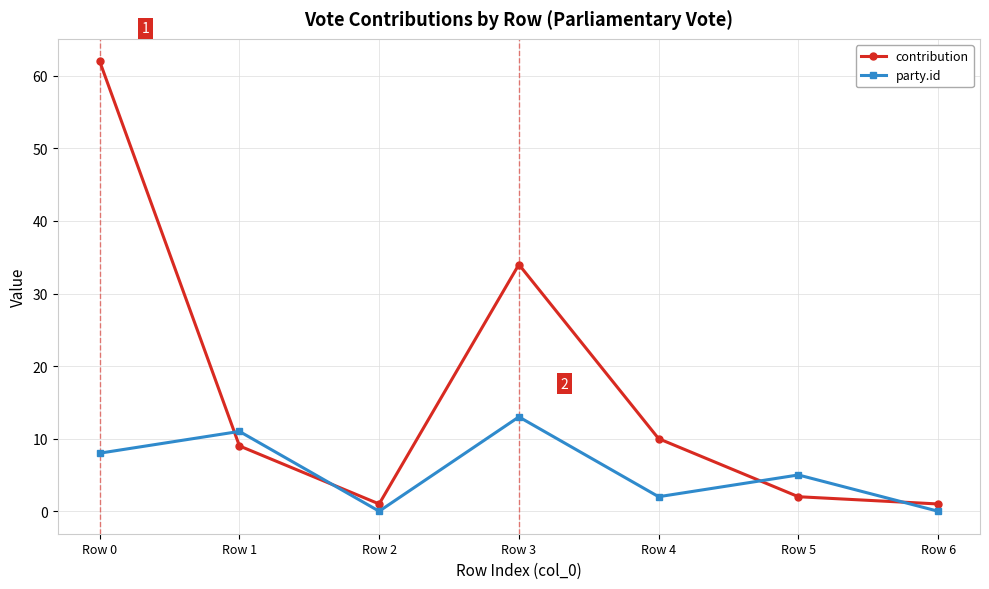

Is it true that contribution equals 62 at Row 0?

True